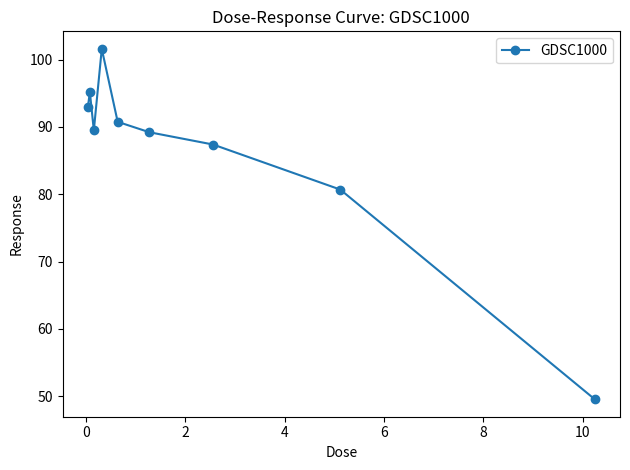

What is the minimum value shown in the chart?

49.5